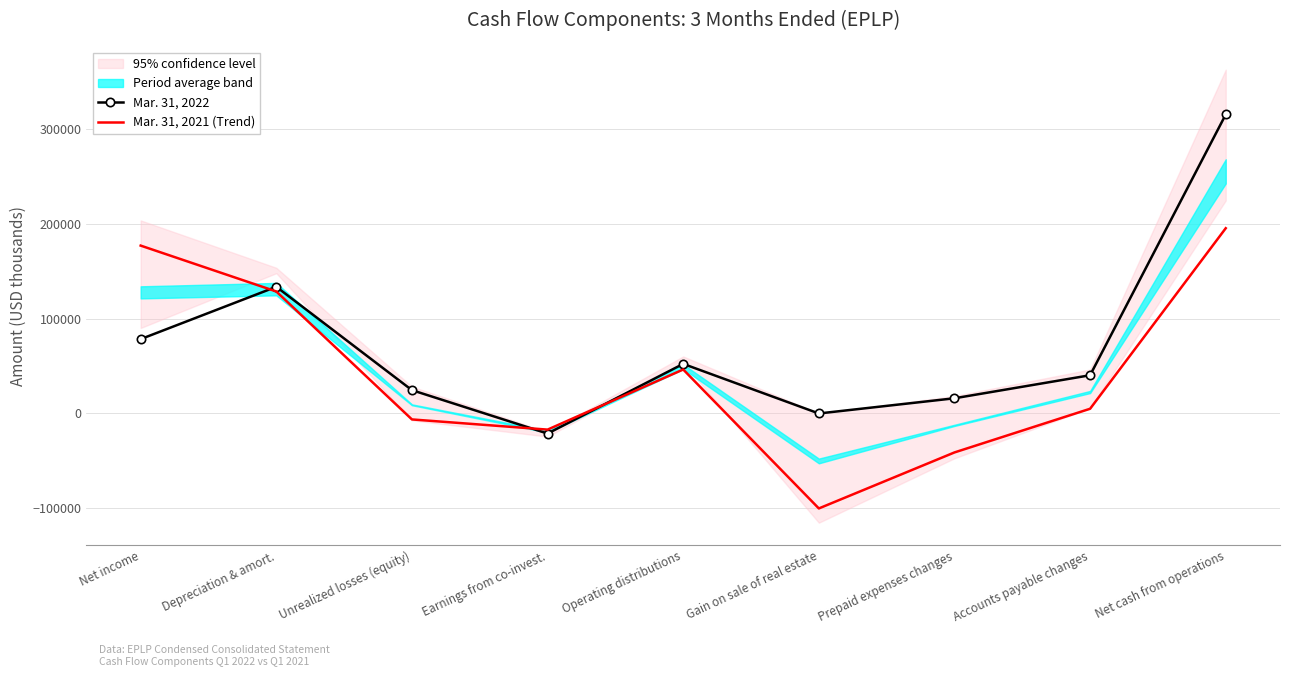

What is the sum of all Mar. 31, 2022 values?

639072